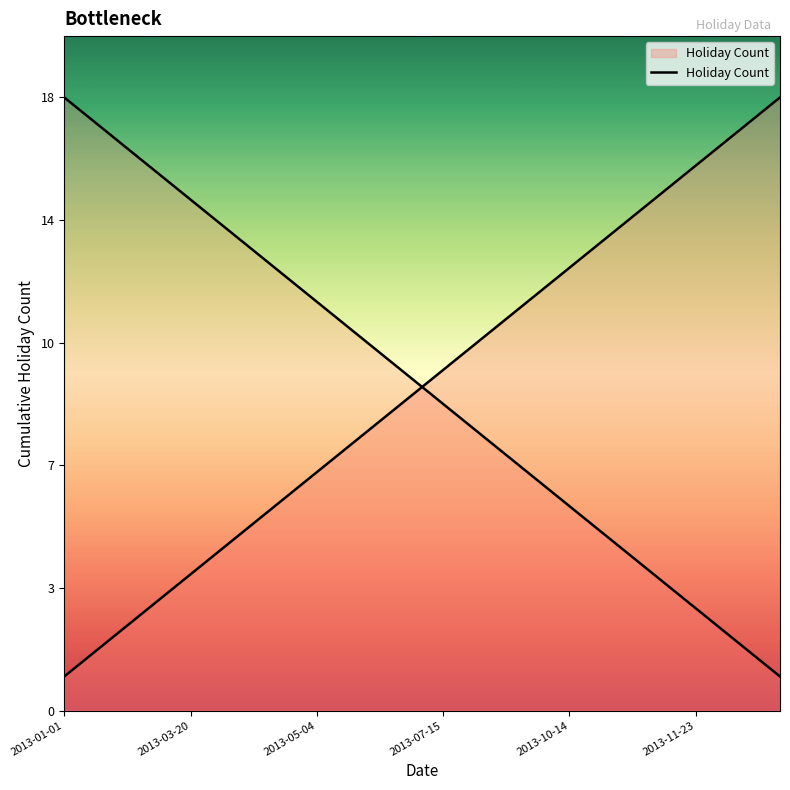

True or false: there are more than 2 points higher than both neighbors.

False